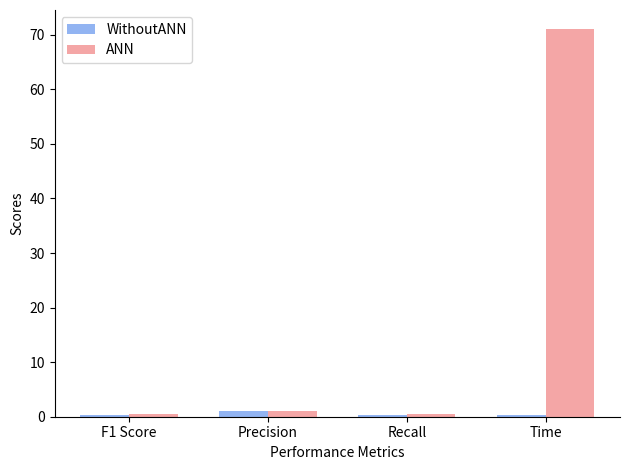

Which series has the largest range (max minus min)?

ANN